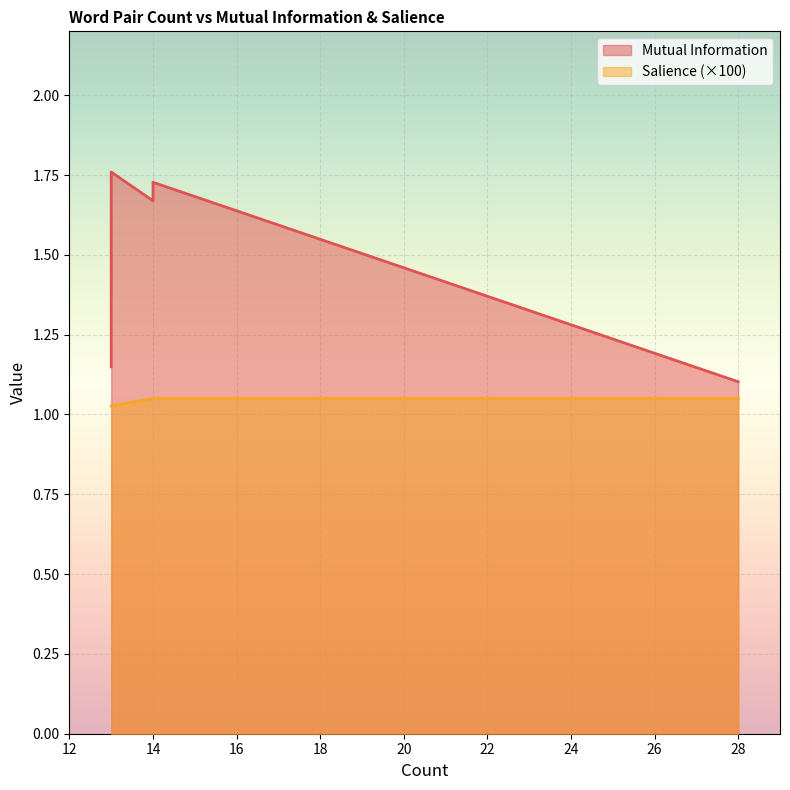

Is it true that Mutual Information equals 0.9 at 14?

False